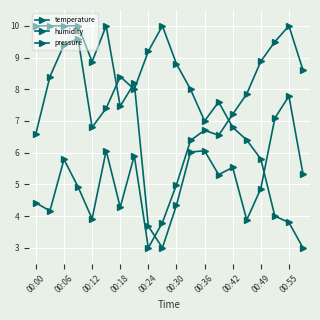

How many distinct data groups are displayed?

3